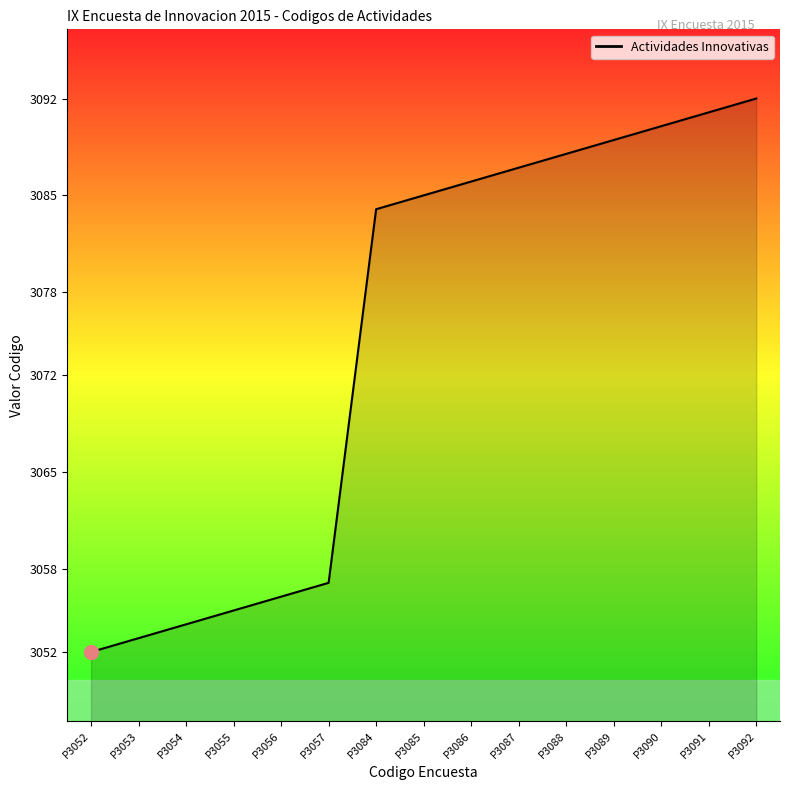

Between P3053 and P3084, which is larger?

P3084